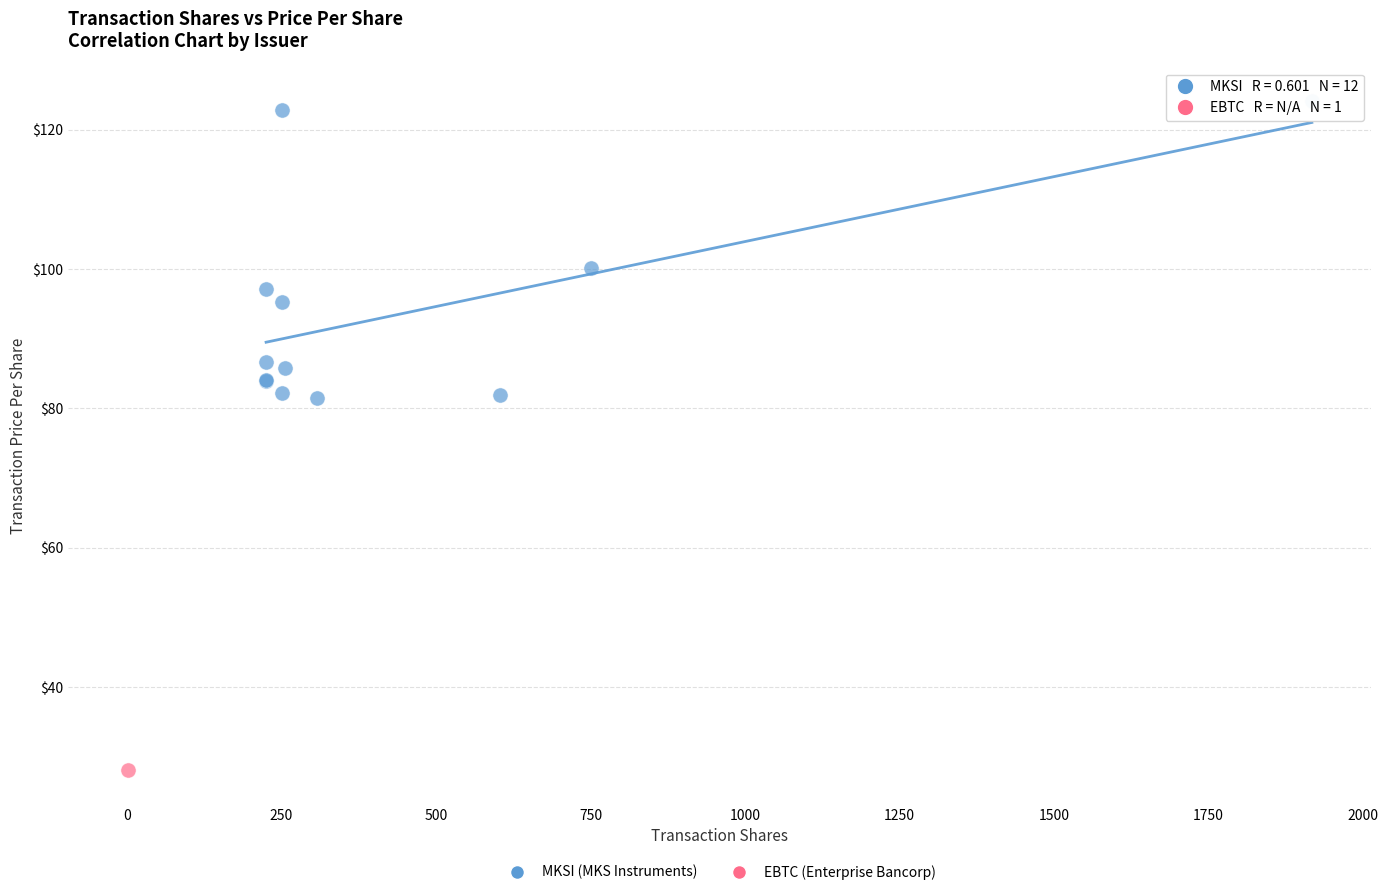

What are all the series names shown in the legend?

MKSI (MKS Instruments), EBTC (Enterprise Bancorp)